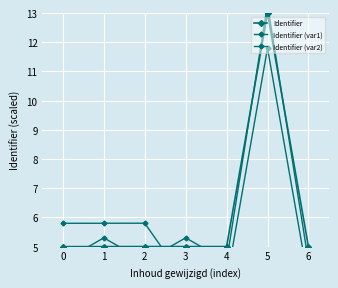

Reading left to right, extract all data points from this chart.

Identifier: 0=5.0	1=5.0	2=5.0	3=5.0	4=5.0	5=13.0	6=5.0
Identifier (var1): 0=4.5	1=5.3	2=4.5	3=5.3	4=4.5	5=13.3	6=4.5
Identifier (var2): 0=5.8	1=5.8	2=5.8	3=3.8	4=3.8	5=11.8	6=3.8